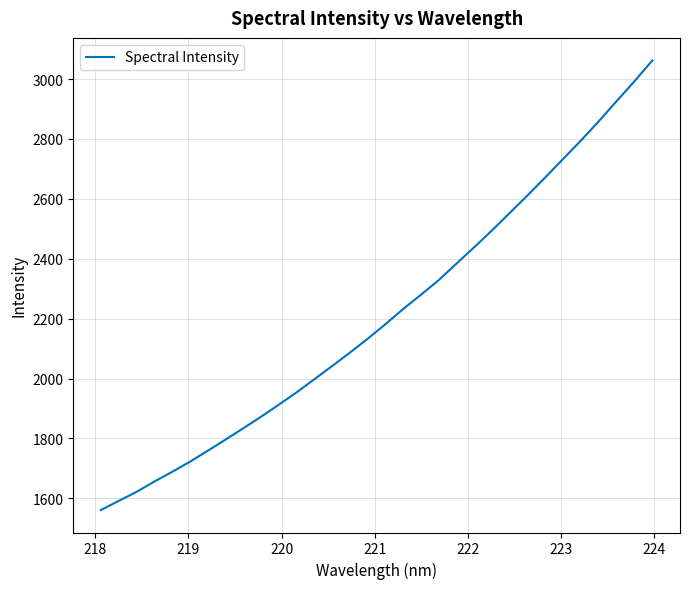

What is the greatest value displayed?

3062.3